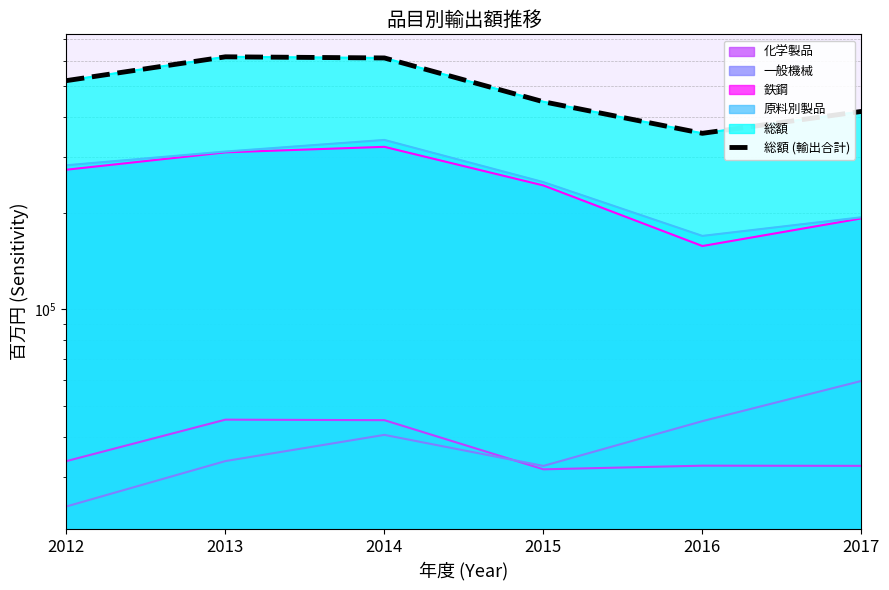

What is the average value?

494719.8